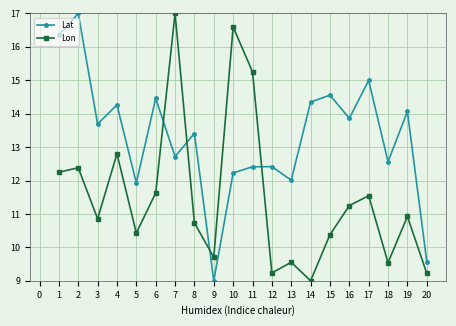

At which label does Lat reach its peak?

2